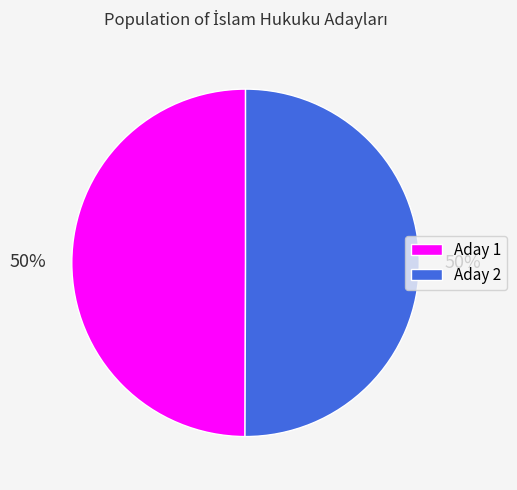

Do Aday 1 and Aday 2 together represent more than half of the pie?

Yes